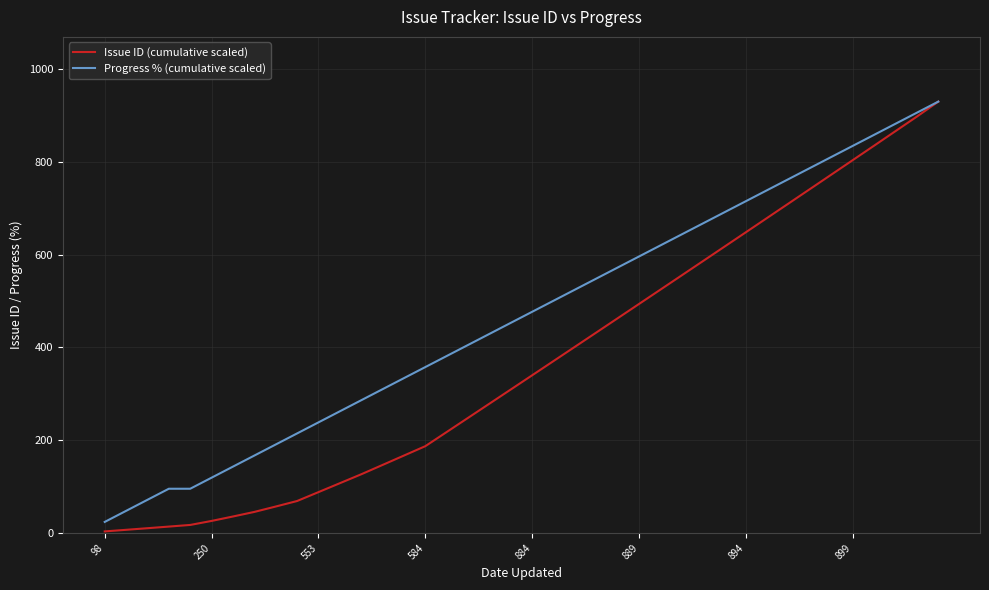

Which series has the largest total across all categories?

Progress % (cumulative scaled)